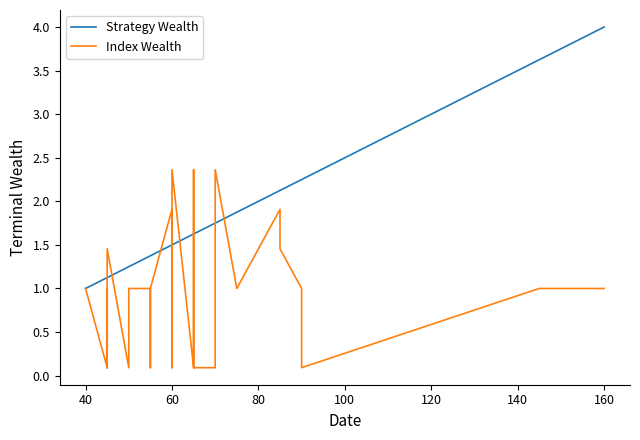

Which series has the largest range (max minus min)?

Strategy Wealth